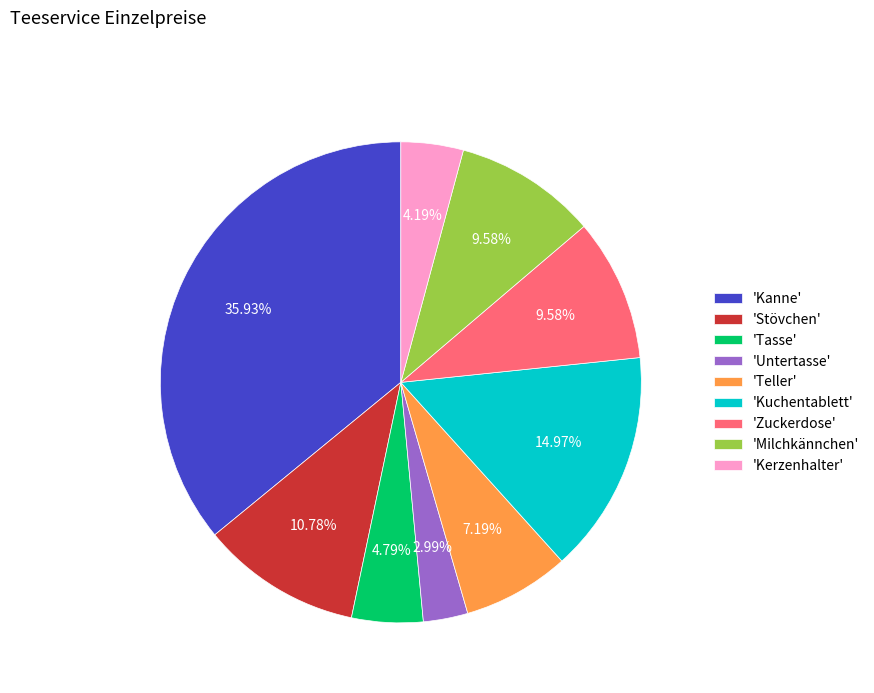

Do 'Kerzenhalter' and 'Kanne' together represent more than half of the pie?

No